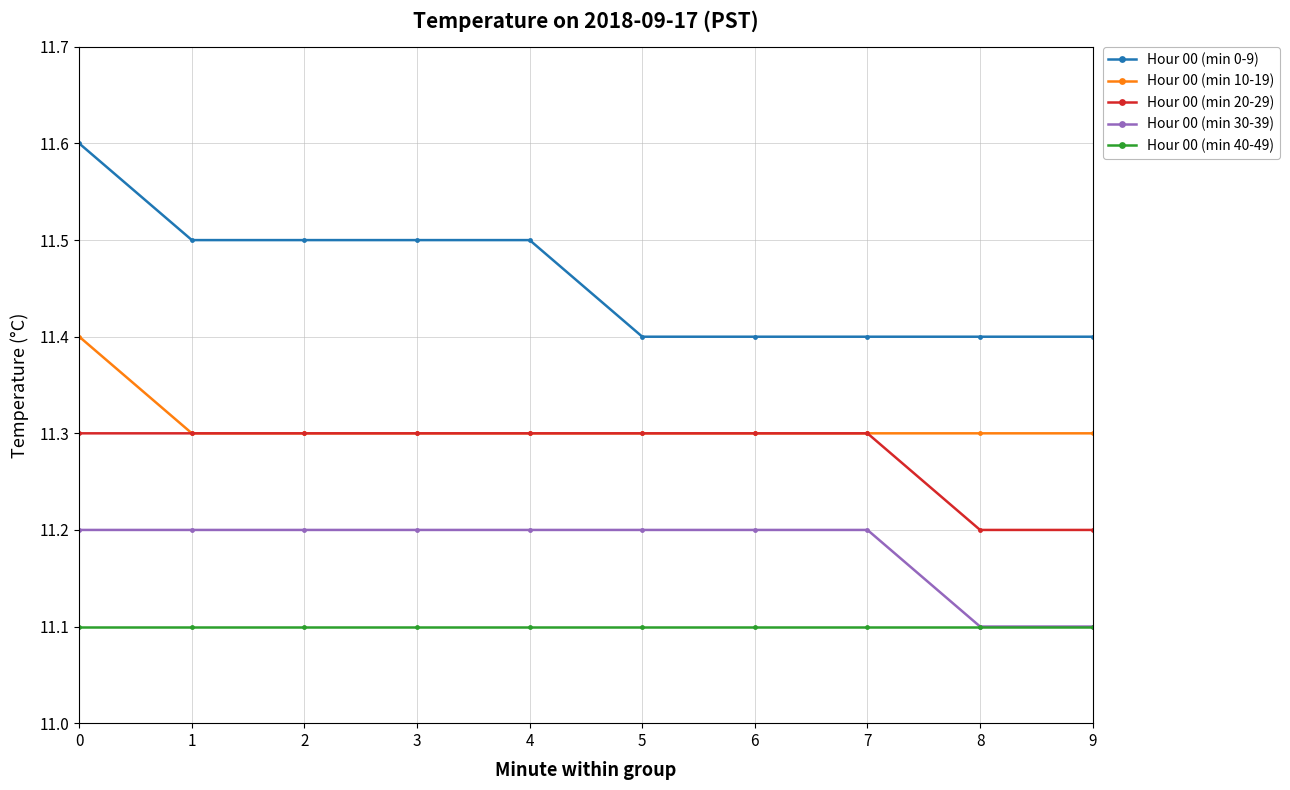

What is the greatest value displayed?

11.6